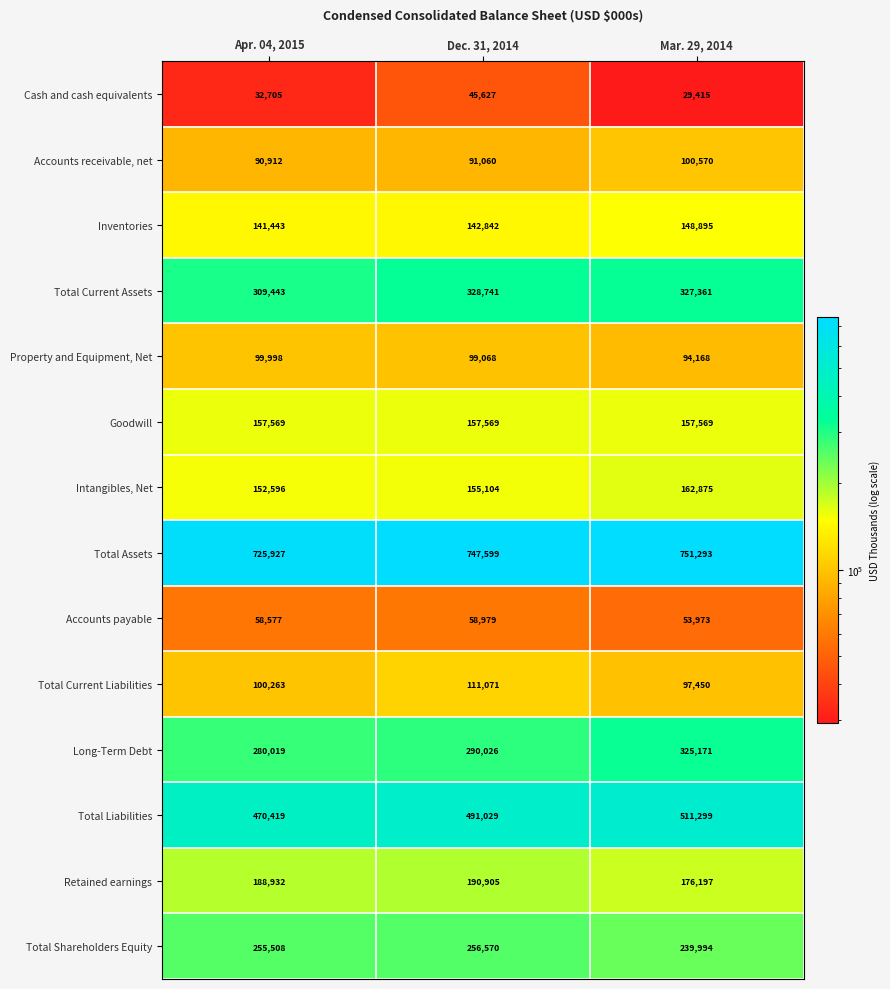

Is it true that Cash and cash equivalents equals 9911 at Dec. 31, 2014?

False